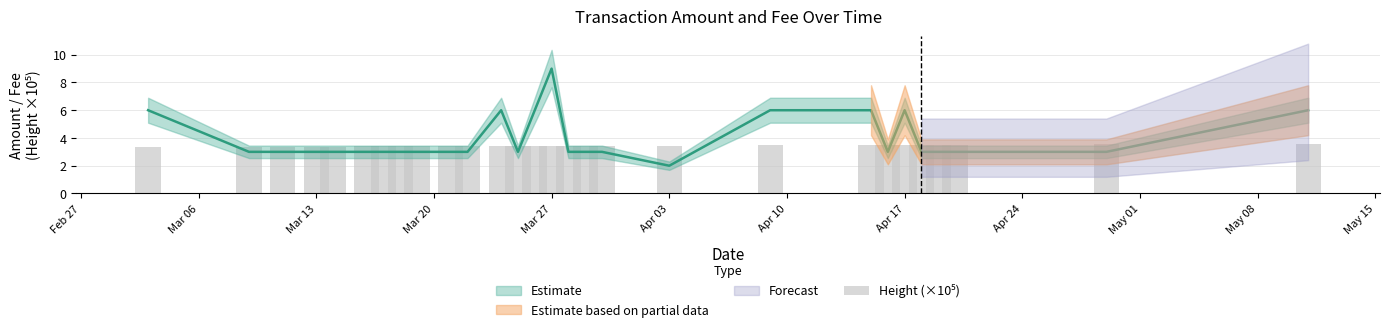

How many bars are there in total?

28